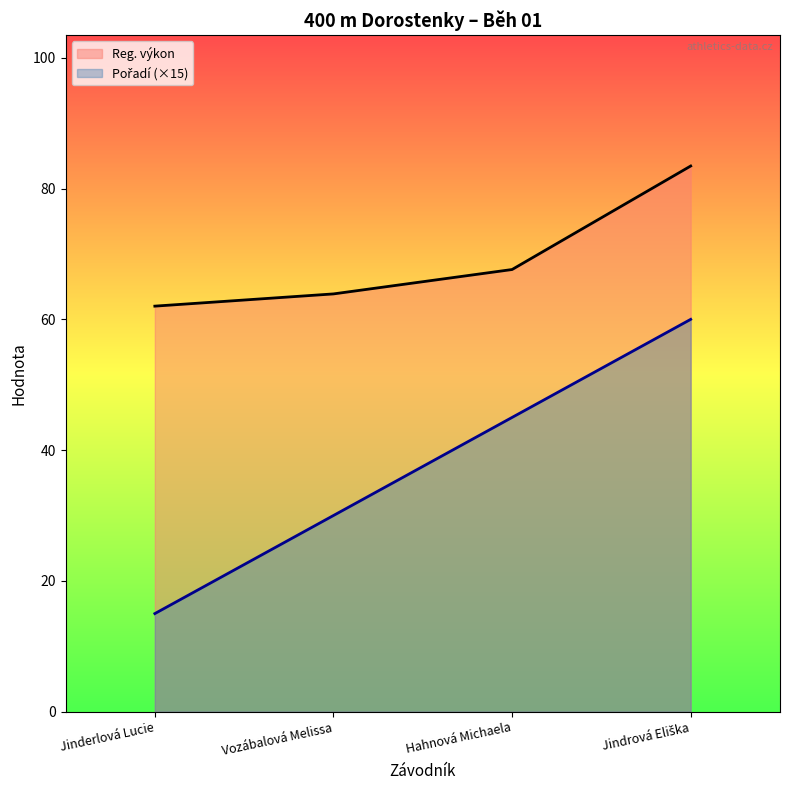

Is the value of Pořadí (×15) at Jindrová Eliška greater than the value of Reg. výkon at Vozábalová Melissa?

No